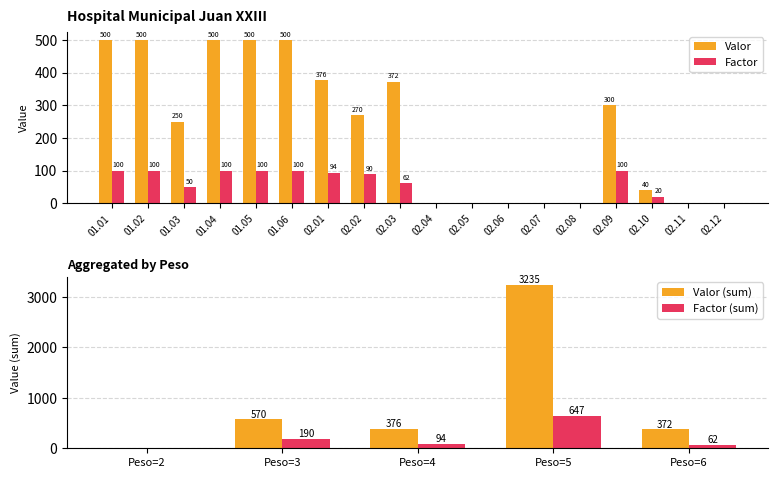

How many positive values does the Valor series have?

11